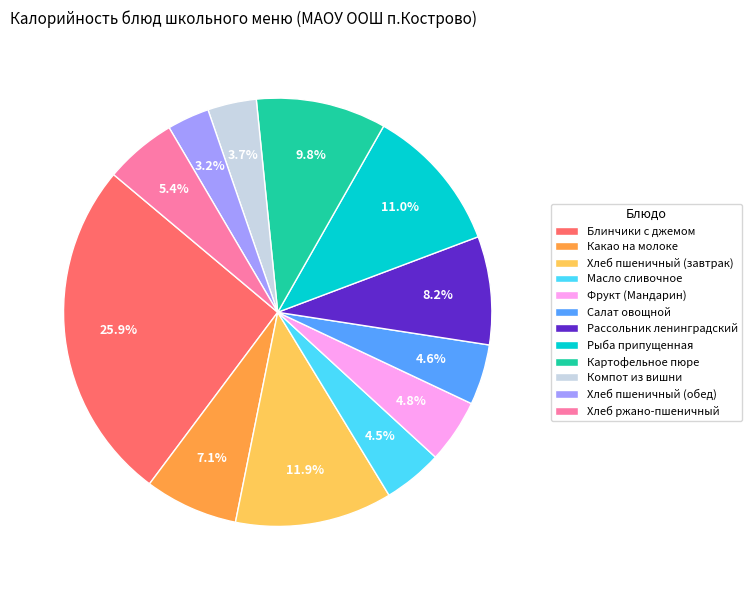

Does Хлеб пшеничный (обед) account for over 50% of the chart?

No